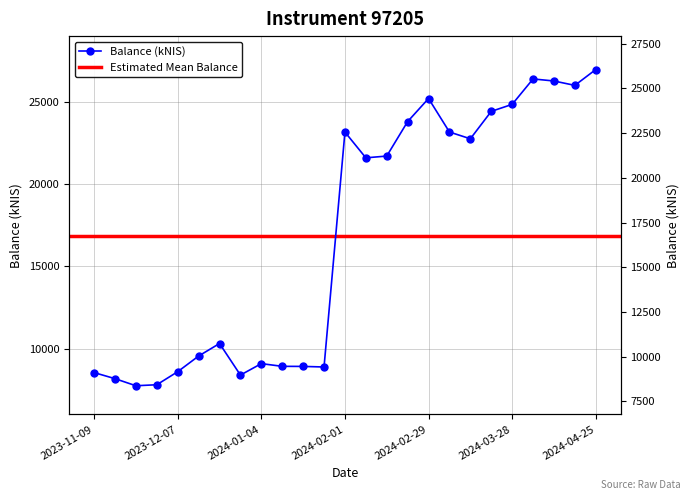

List the labels in order of value, largest first.

2024-04-25, 2024-04-04, 2024-04-11, 2024-04-18, 2024-02-29, 2024-03-28, 2024-03-21, 2024-02-22, 2024-03-07, 2024-02-01, 2024-03-14, 2024-02-15, 2024-02-08, 2023-12-21, 2023-12-14, 2024-01-04, 2024-01-11, 2024-01-18, 2024-01-25, 2023-12-07, 2023-11-09, 2023-12-28, 2023-11-16, 2023-11-30, 2023-11-23